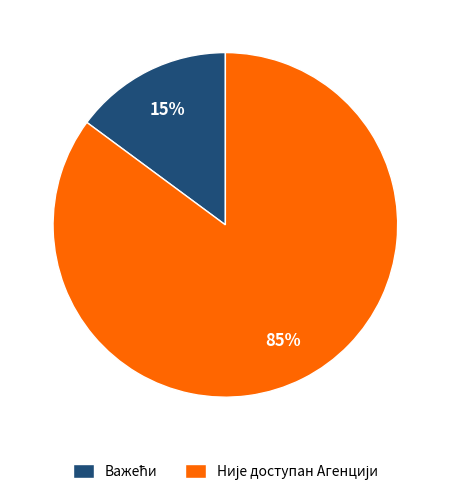

Is there any slice that represents more than half of the pie?

Yes